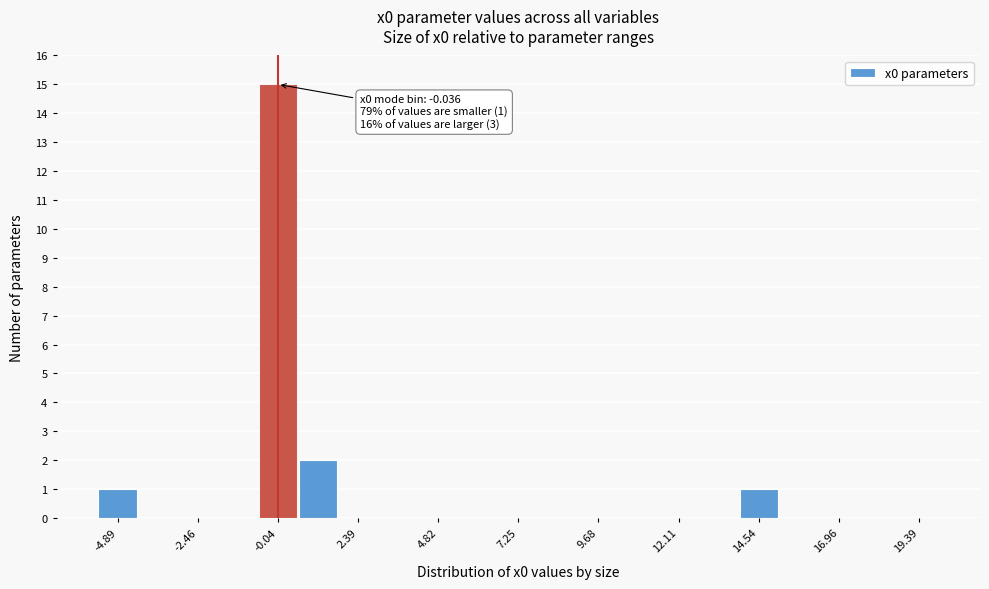

Around what value on the x-axis is the tallest bar? Give the approximate position of its centre, as read against the axis.

0.0